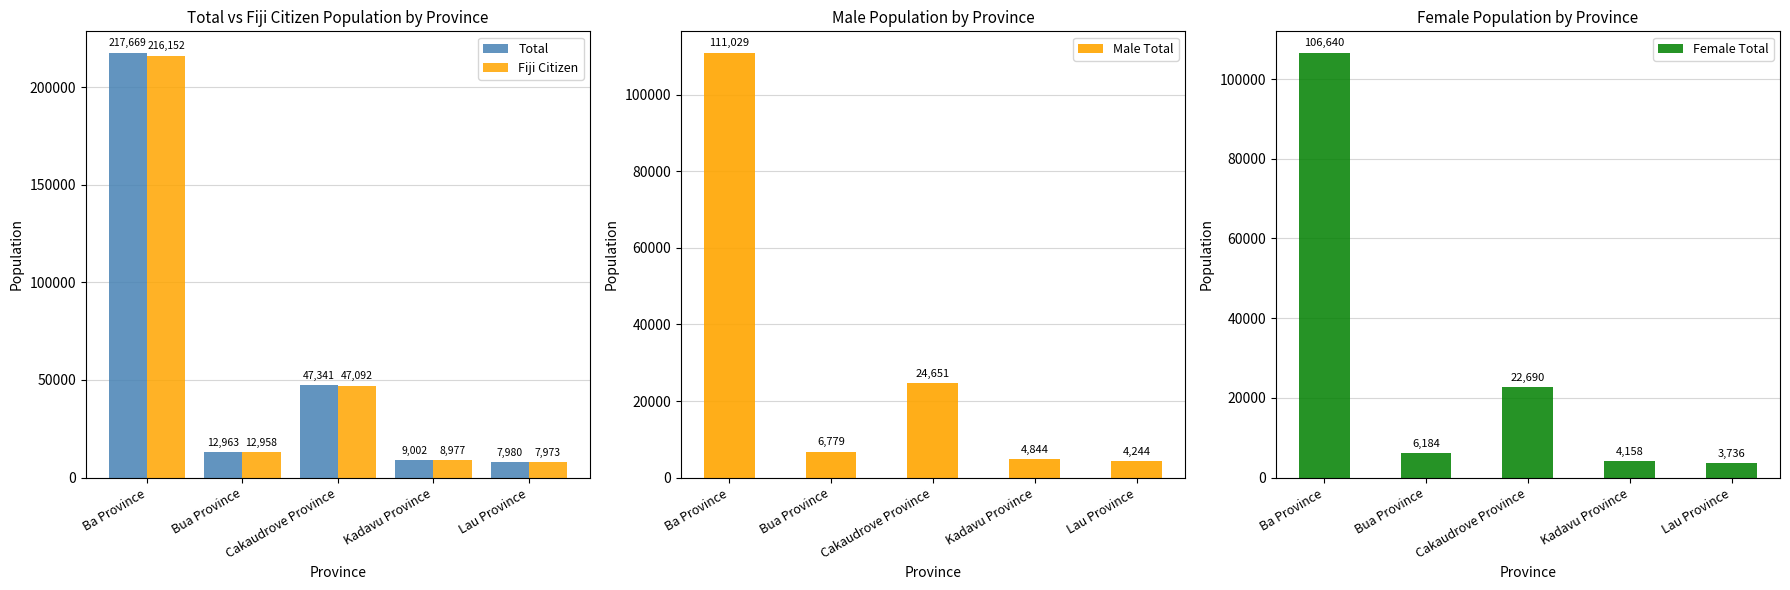

What is the difference between the Fiji Citizen values at Bua Province and Kadavu Province?

3981